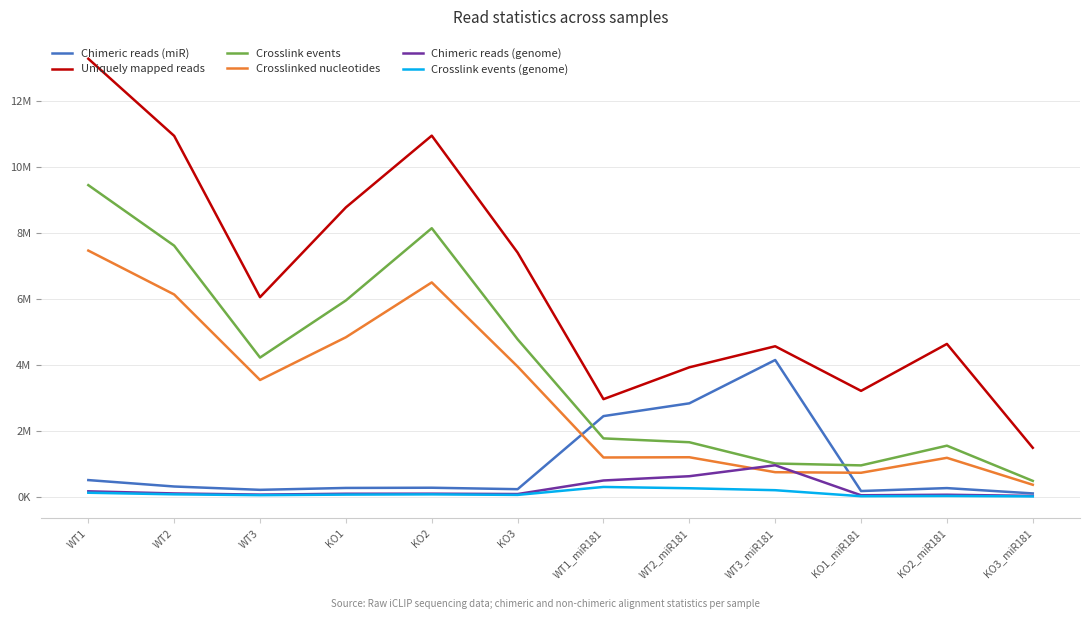

What is the label of the 11th point from the right?

WT2